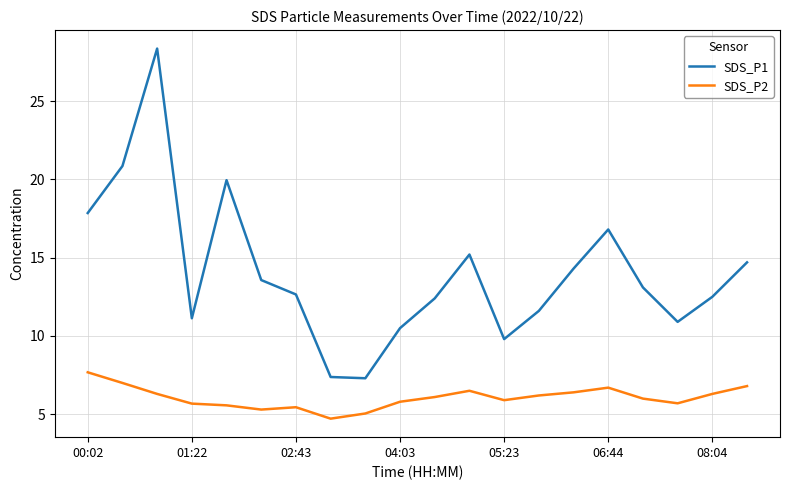

How many values in the SDS_P1 series are below 13?

10